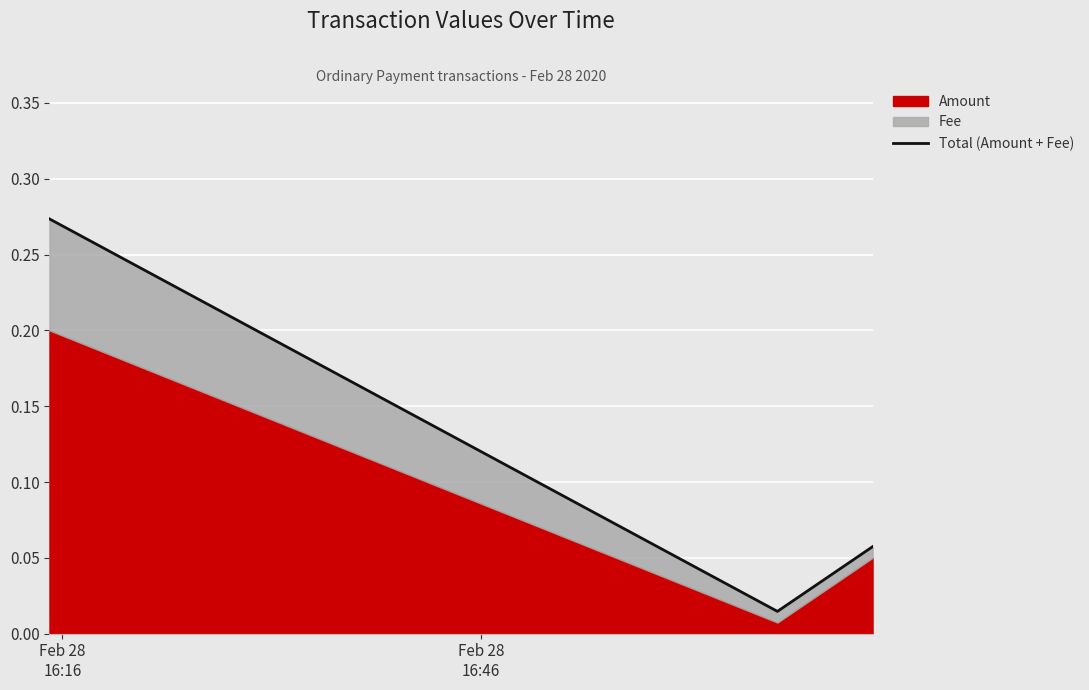

Does the chart display data point markers on the line(s)?

No